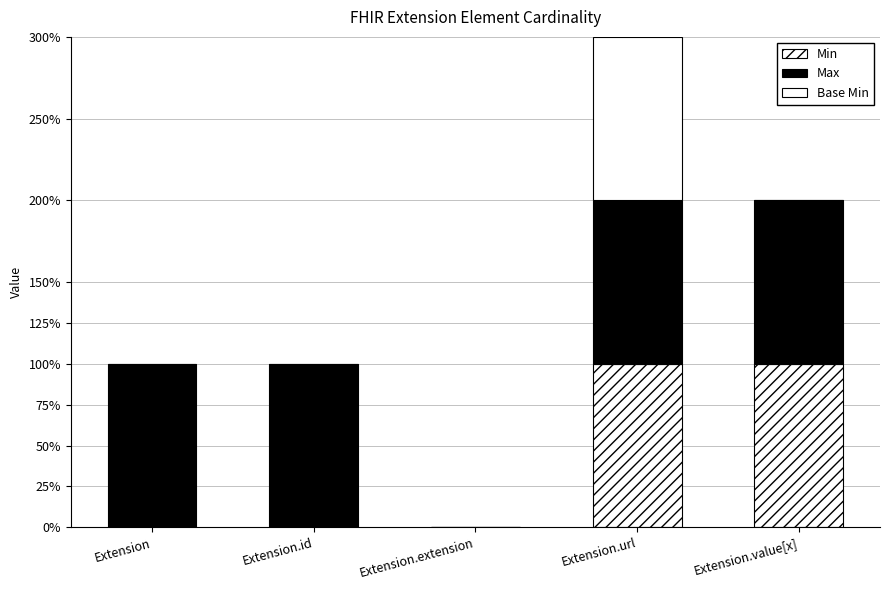

The Base Min series shows 0 at Extension.value[x]. True or false?

False